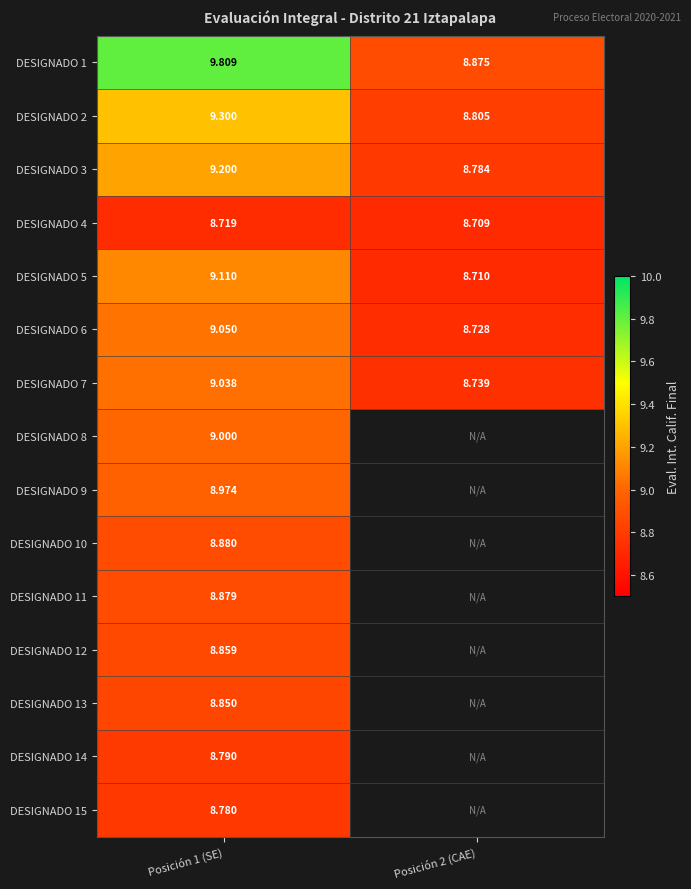

At which label does DESIGNADO 7 reach its minimum?

Posición 2 (CAE)